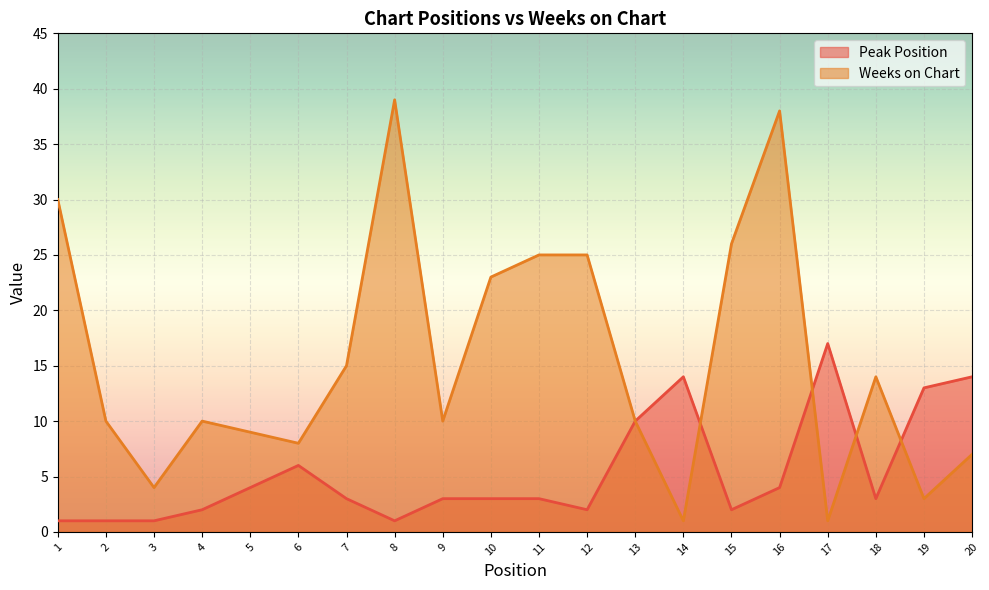

Where is Peak Position nearest to the value 9?

13